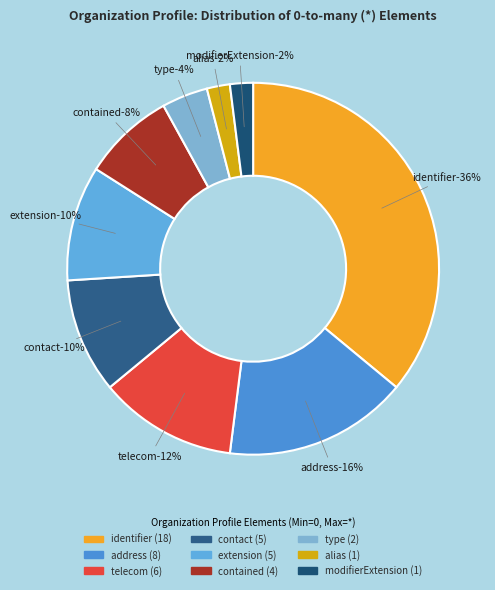

To the nearest percent, what percentage of the pie is Organization.telecom (0,*)?

12%